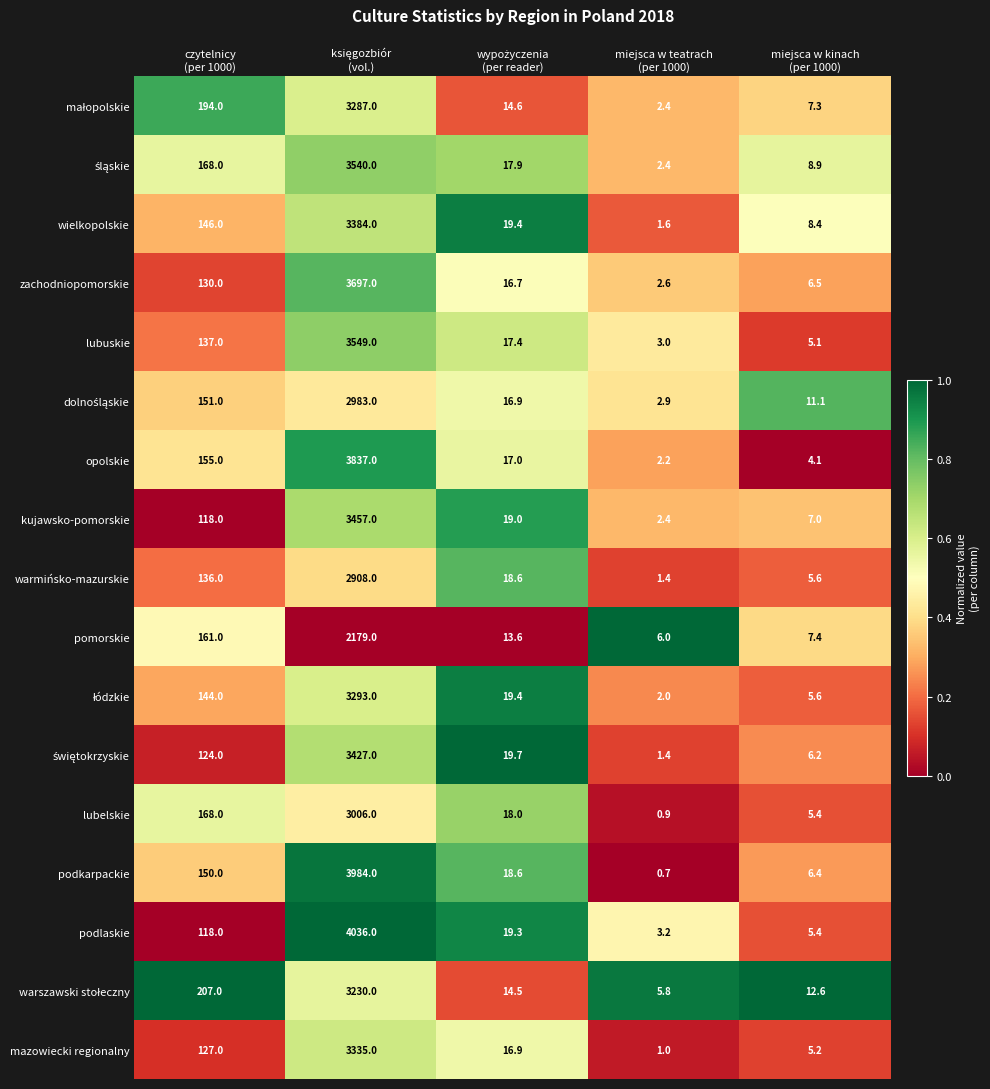

What is the average value of the wielkopolskie series?

711.9